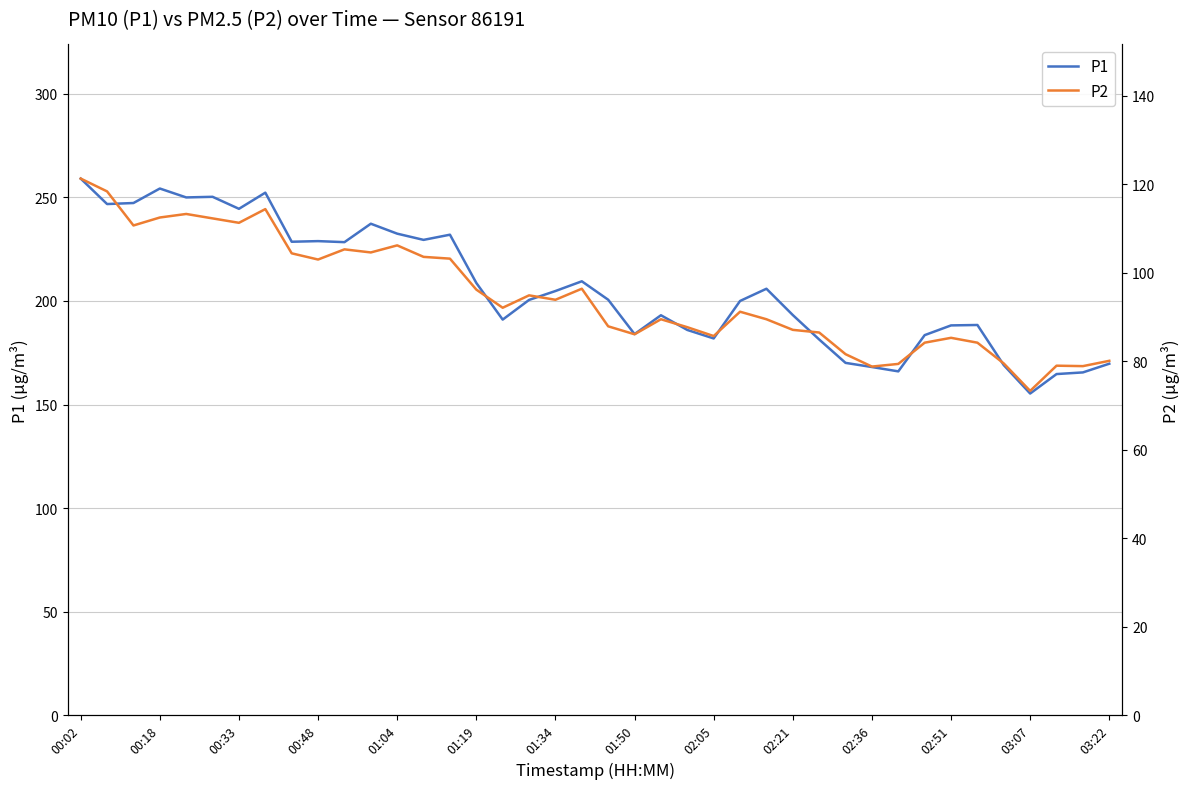

What is the lowest value of the P1 series?

155.3